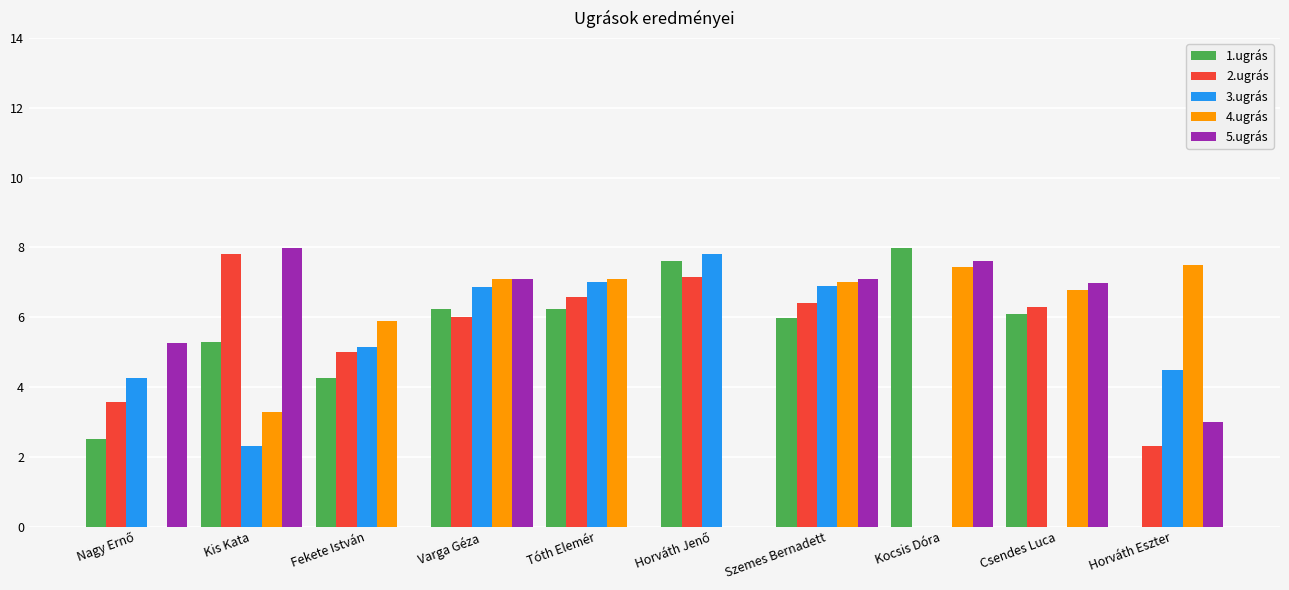

What is the total value across all series at Horváth Eszter?

17.3